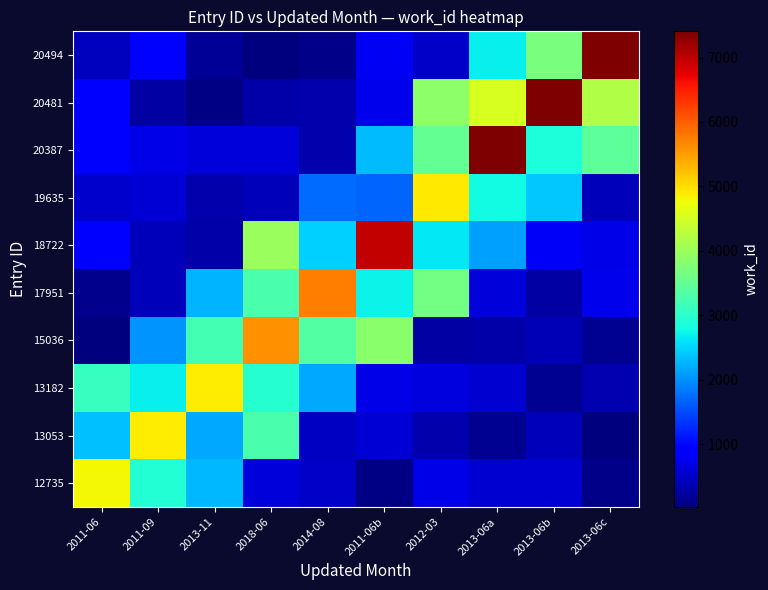

Rank the series by their maximum value, from lowest to highest.

12735, 13053, 13182, 19635, 15036, 17951, 18722, 20387, 20481, 20494